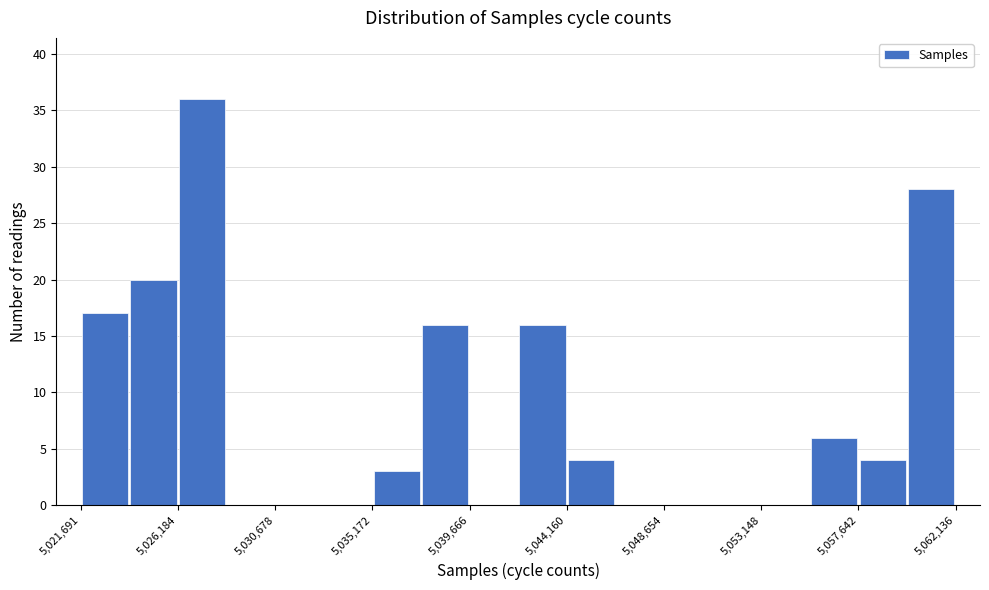

Over which range of the x-axis is the bar tallest?

5026000 to 5028500